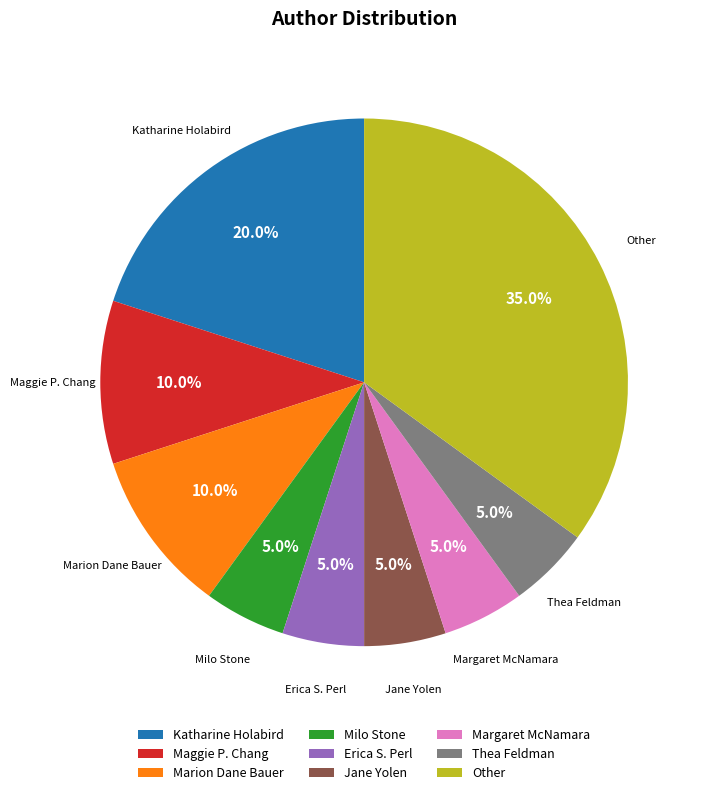

Which slice is the largest?

Other